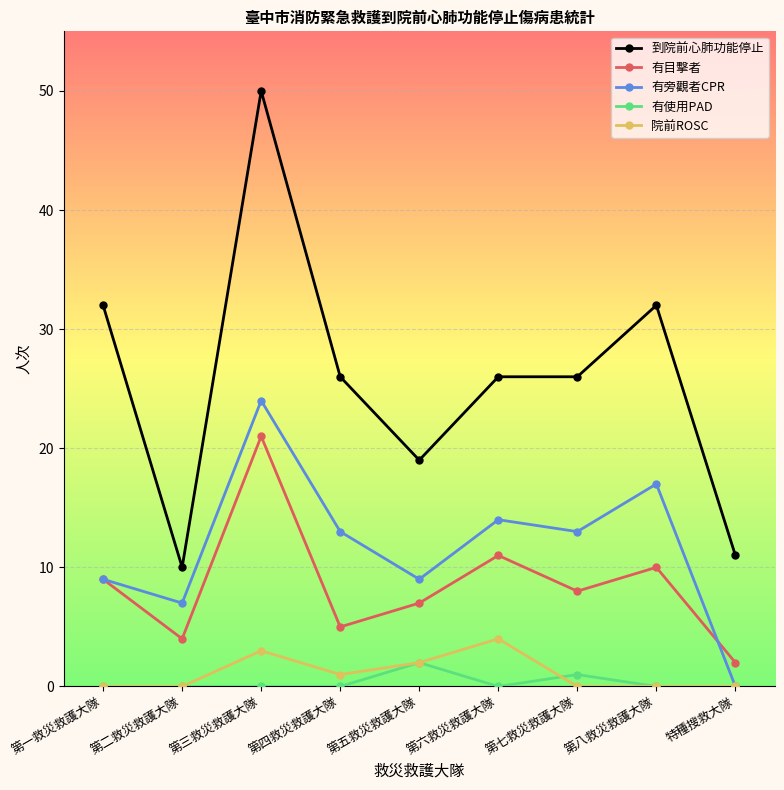

How many lines are shown in the chart?

5